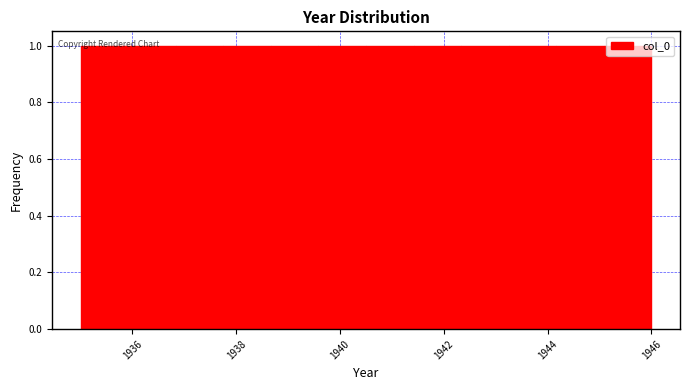

Reading left to right, list every bar in this chart as the range it spans on the x-axis followed by its height. Neither the bar edges nor the heights are printed on the chart, so give them approximately, as read against the axes.

1935.0 to 1936.0: 1
1936.0 to 1936.8: 1
1936.8 to 1937.8: 1
1937.8 to 1938.6: 1
1938.6 to 1939.6: 1
1939.6 to 1940.6: 1
1940.6 to 1941.4: 1
1941.4 to 1942.4: 1
1942.4 to 1943.2: 1
1943.2 to 1944.2: 1
1944.2 to 1945.0: 1
1945.0 to 1946.0: 1